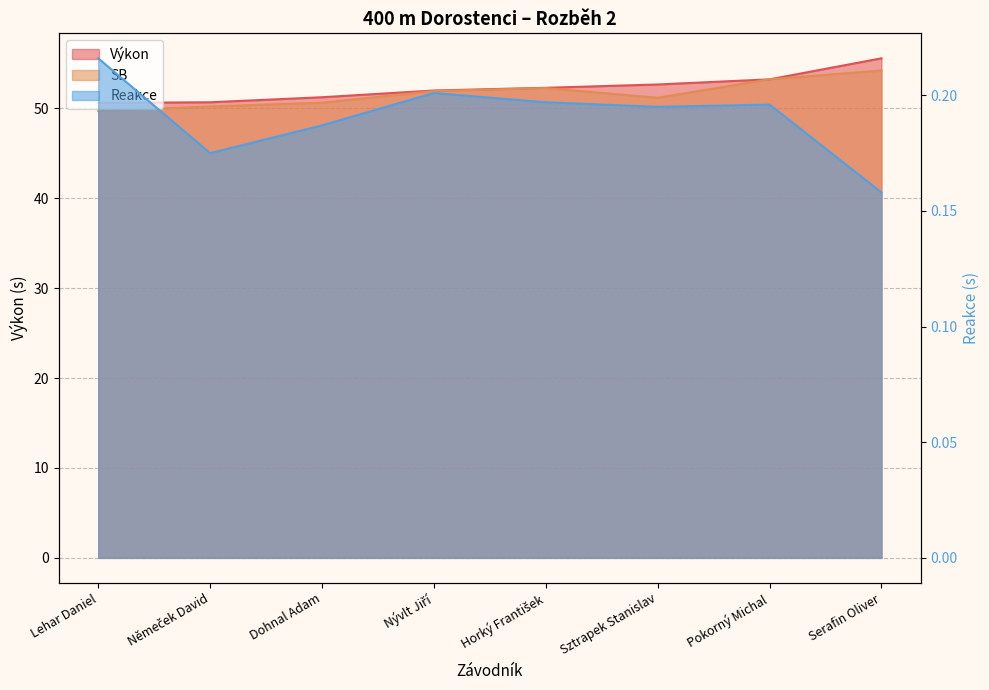

Rank the categories by Výkon value from highest to lowest.

Serafin Oliver, Pokorný Michal, Sztrapek Stanislav, Horký František, Nývlt Jiří, Dohnal Adam, Němeček David, Lehar Daniel